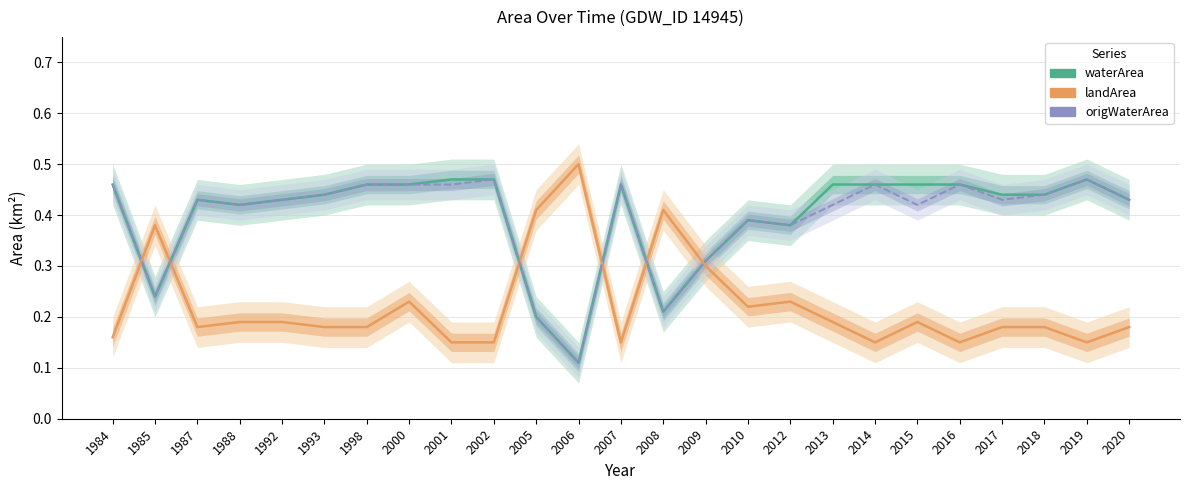

True or false: waterArea has a value of 0.5 at 2014.

True